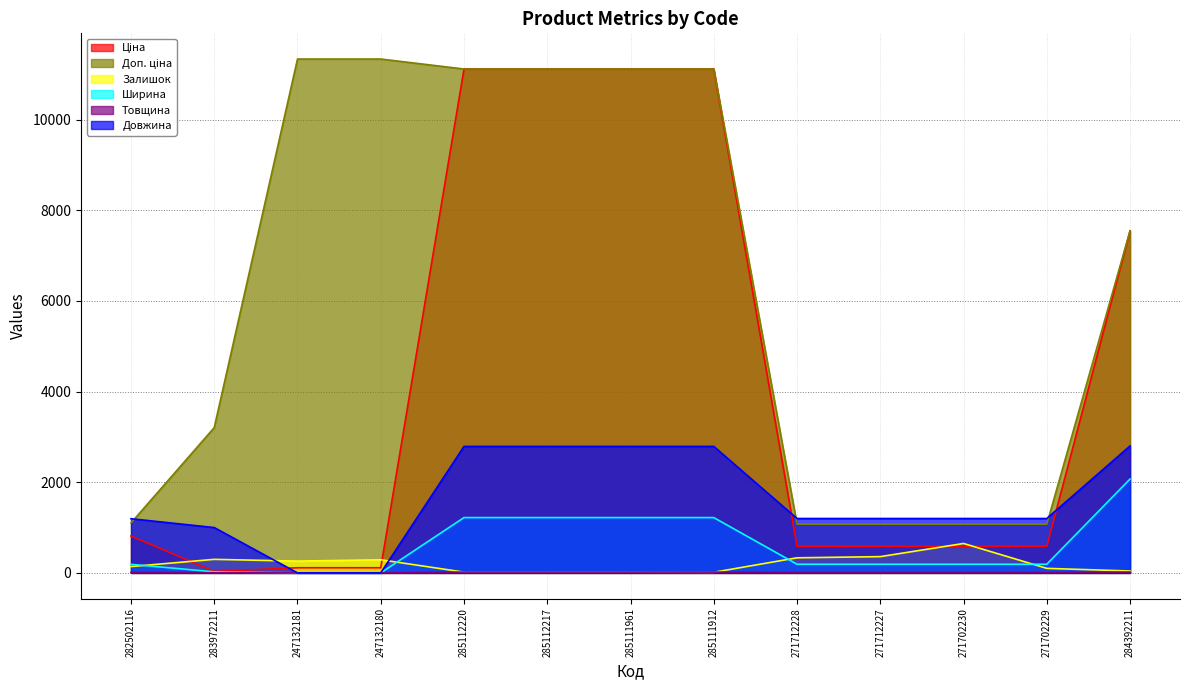

Reading left to right, list all the values displayed in this chart.

Ціна: 282502116=813.0	283972211=32.0	247132181=113.3	247132180=113.3	285112220=11113.6	285112217=11113.6	285111961=11113.6	285111912=11113.6	271712228=586.0	271712227=586.0	271702230=586.0	271702229=586.0	284392211=7545.9
Доп. ціна: 282502116=1101.8	283972211=3205.0	247132181=11334.0	247132180=11334.0	285112220=11113.6	285112217=11113.6	285111961=11113.6	285111912=11113.6	271712228=1074.5	271712227=1074.5	271702230=1074.5	271702229=1074.5	284392211=7545.9
Залишок: 282502116=140.0	283972211=299.0	247132181=260.0	247132180=290.0	285112220=17.0	285112217=17.0	285111961=16.0	285111912=14.0	271712228=333.0	271712227=359.0	271702230=649.0	271702229=100.0	284392211=42.0
Ширина: 282502116=189.0	283972211=23.0	247132181=0.0	247132180=0.0	285112220=1220.0	285112217=1220.0	285111961=1220.0	285111912=1220.0	271712228=191.0	271712227=191.0	271702230=191.0	271702229=191.0	284392211=2070.0
Товщина: 282502116=12.0	283972211=2.0	247132181=0.0	247132180=0.0	285112220=18.0	285112217=18.0	285111961=18.0	285111912=18.0	271712228=8.0	271712227=8.0	271702230=8.0	271702229=8.0	284392211=18.0
Довжина: 282502116=1195.0	283972211=1000.0	247132181=0.0	247132180=0.0	285112220=2790.0	285112217=2790.0	285111961=2790.0	285111912=2790.0	271712228=1200.0	271712227=1200.0	271702230=1200.0	271702229=1200.0	284392211=2800.0